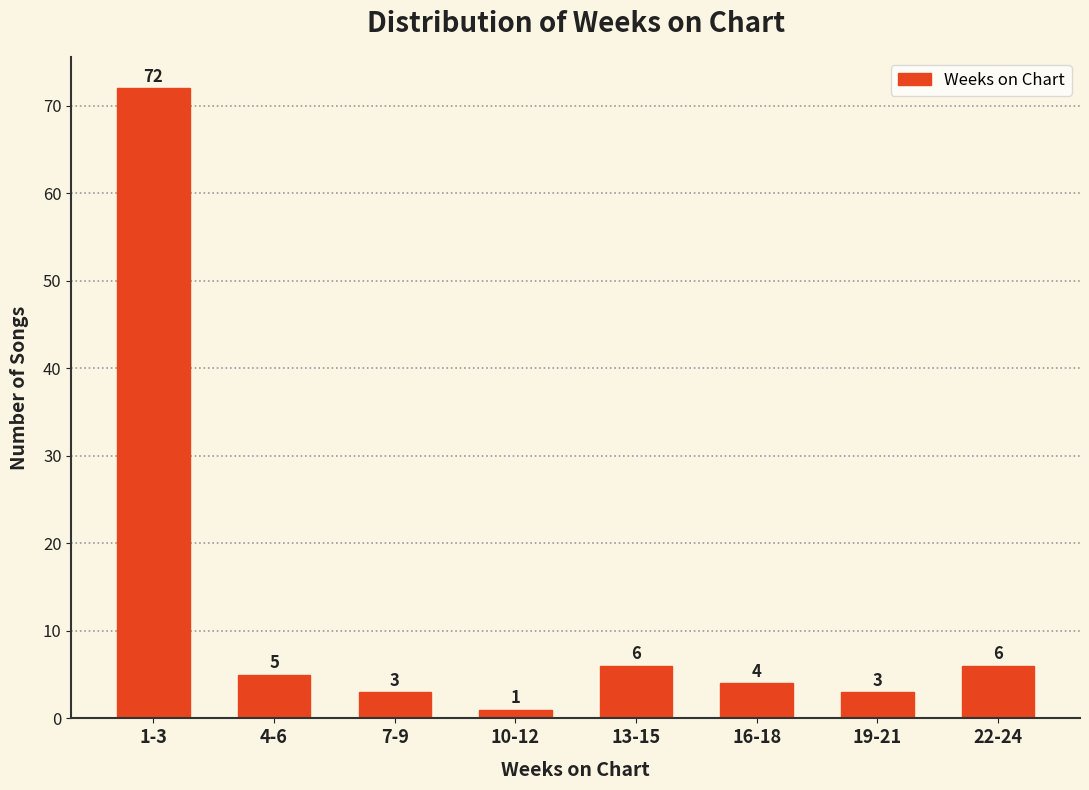

Reading left to right, transcribe all the data shown in this chart.

72	5	3	1	6	4	3	6